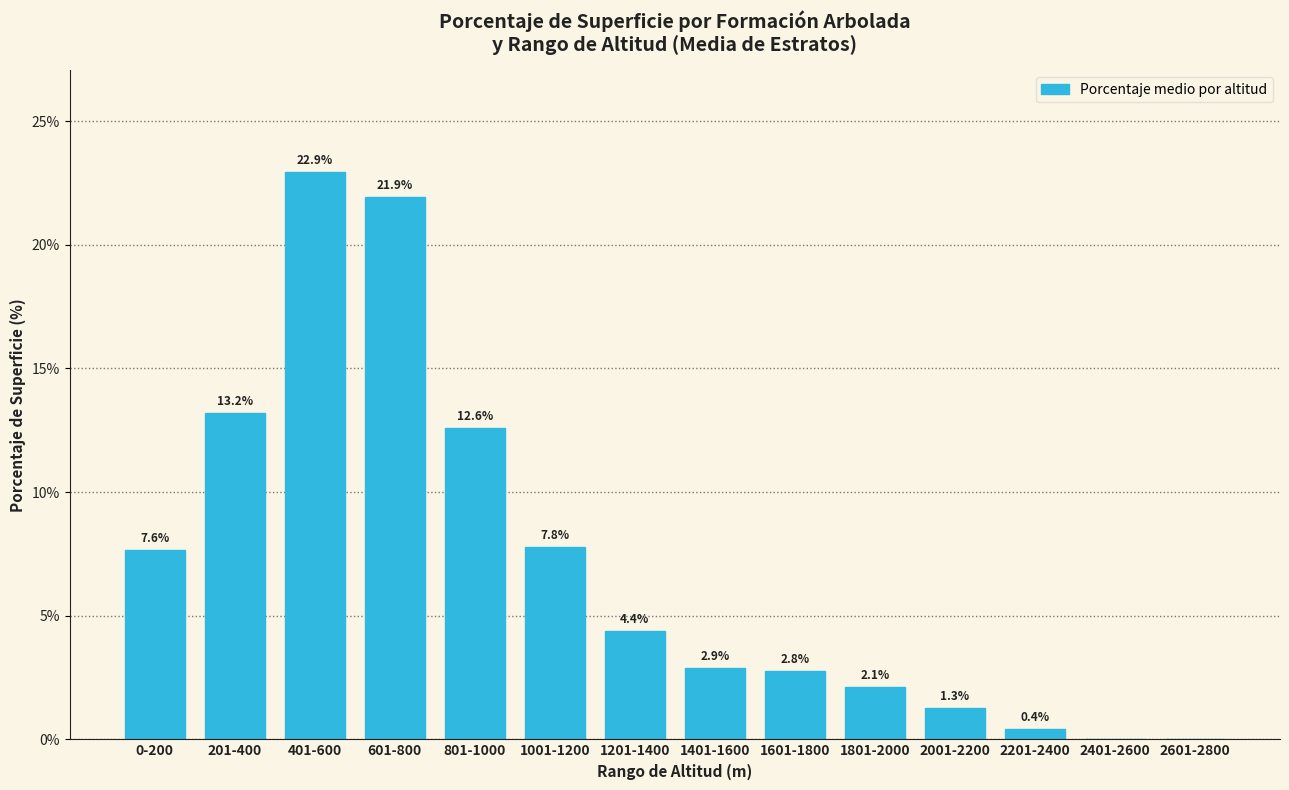

At which category does the chart reach its peak across all series?

401-600